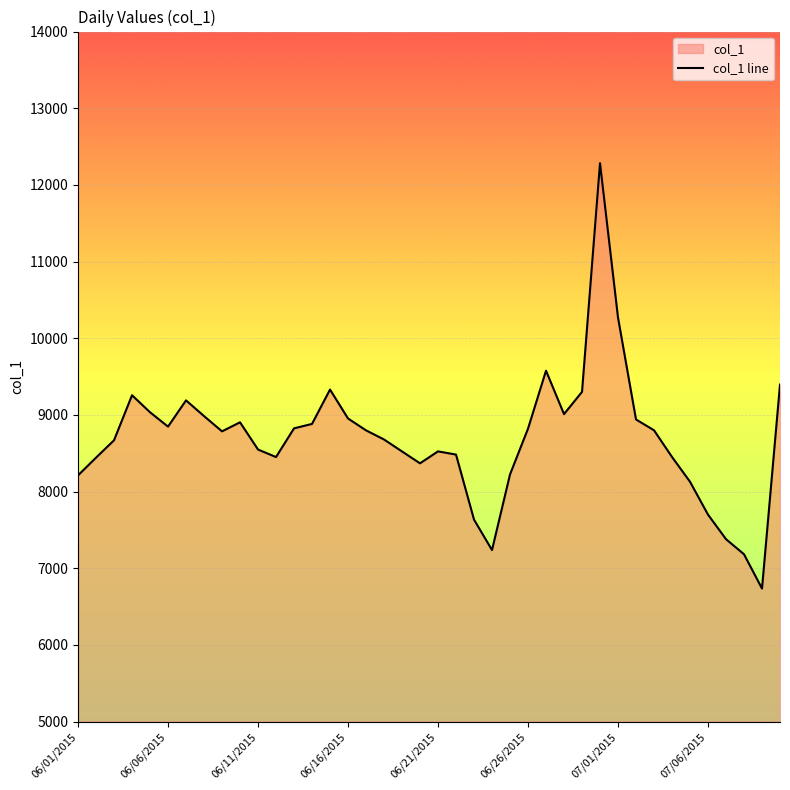

Reading left to right, what are all the values shown in this chart?

8212	8443	8670	9257	9035	8848	9190	8985	8786	8904	8549	8451	8825	8883	9331	8954	8799	8680	8524	8369	8525	8483	7635	7238	8224	8821	9577	9011	9301	12284	10270	8941	8800	8452	8129	7700	7380	7183	6736	9396